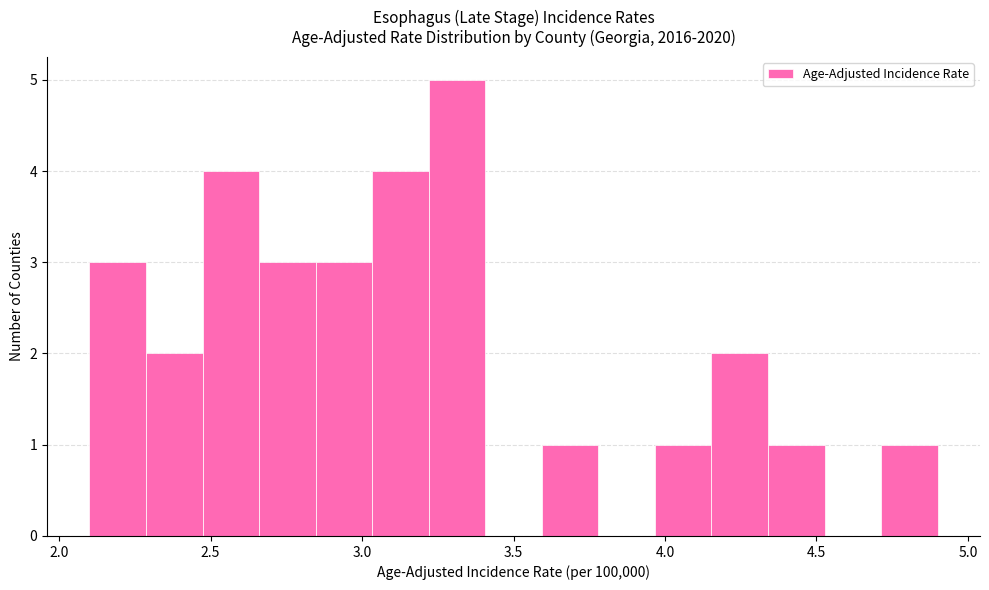

Around what value on the x-axis is the tallest bar? Give the approximate position of its centre, as read against the axis.

3.30